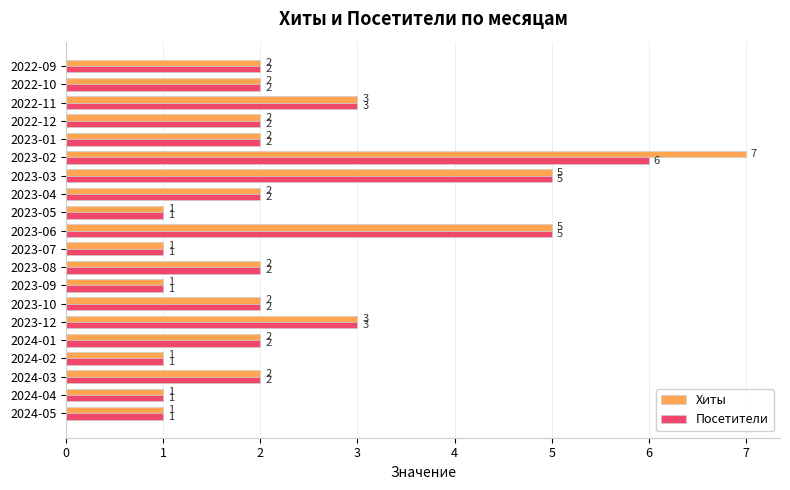

Is it true that Хиты equals 2 at 2023-07?

False